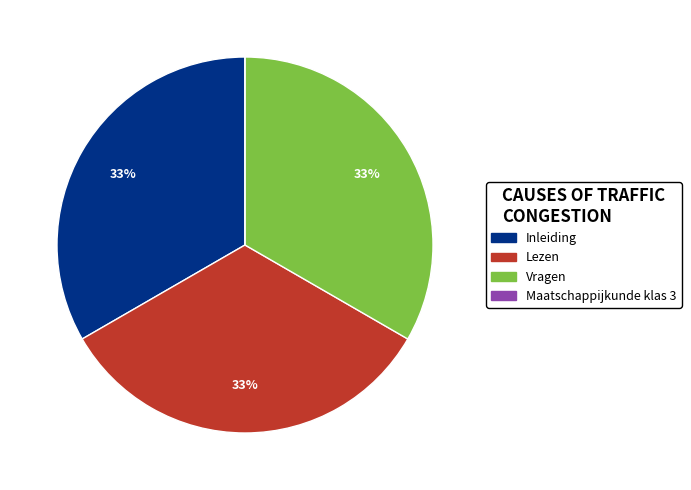

Approximately how many times larger is the value at Lezen compared to Inleiding?

1.0